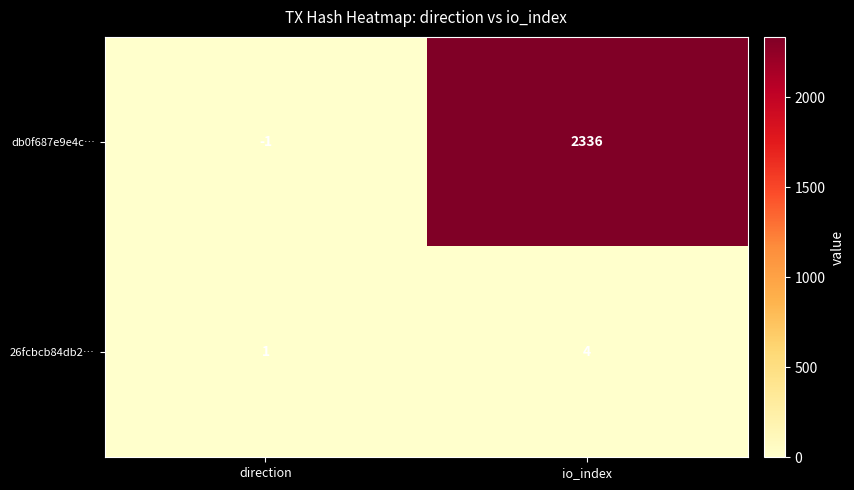

At direction, list the series in order from largest to smallest.

26fcbcb84db2…, db0f687e9e4c…